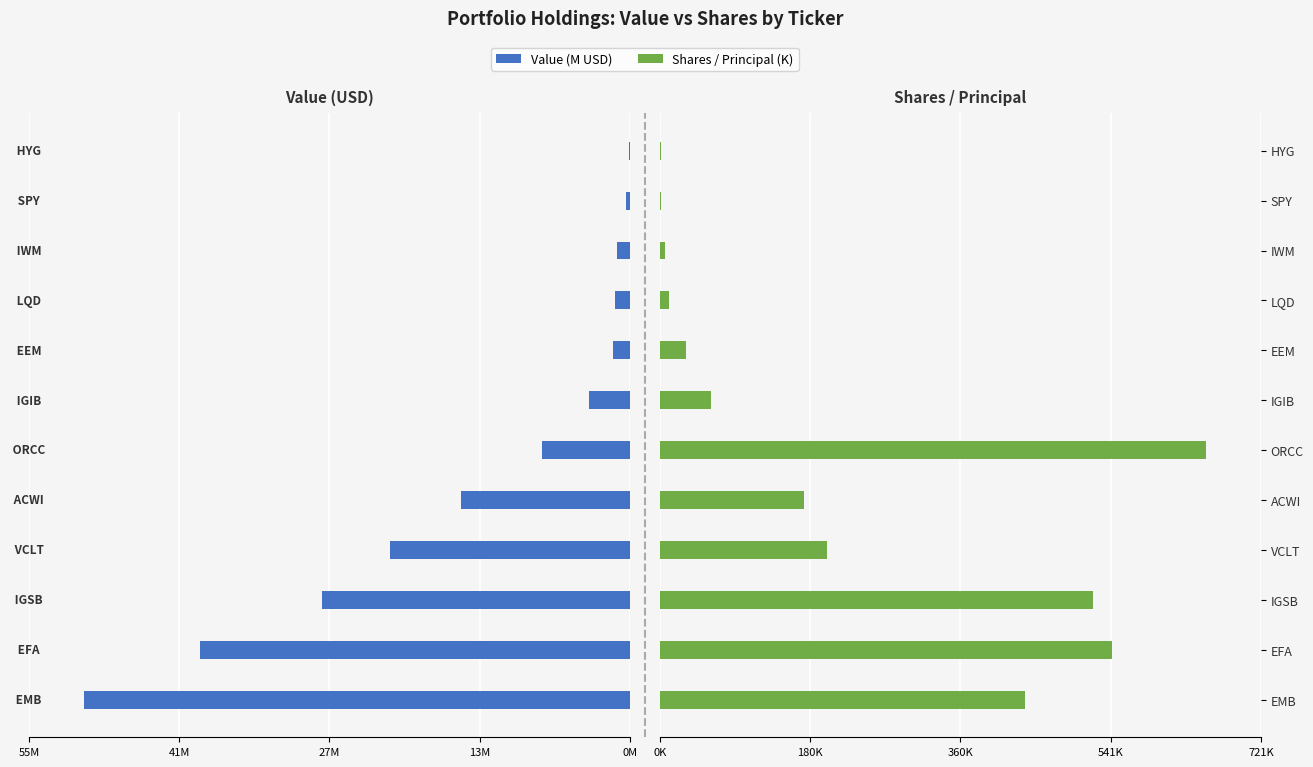

How many data points in Shares (K) are less than 173?

6